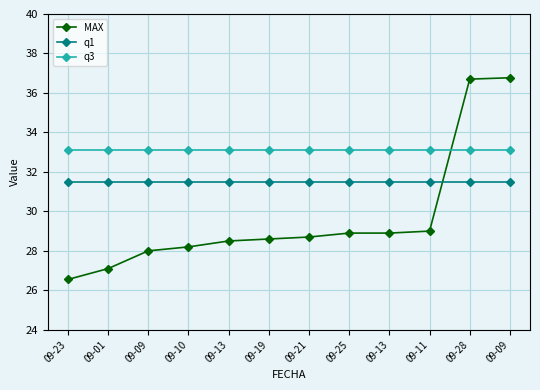

Which series changed the most between 09-13 and 09-13?

MAX